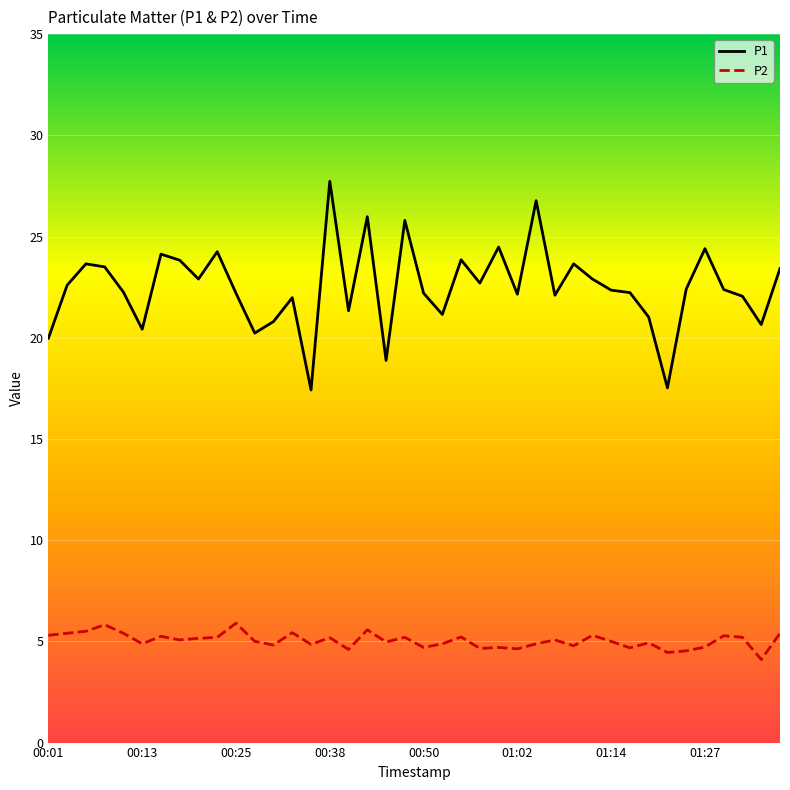

True or false: P1 and P2 cross at least once.

False